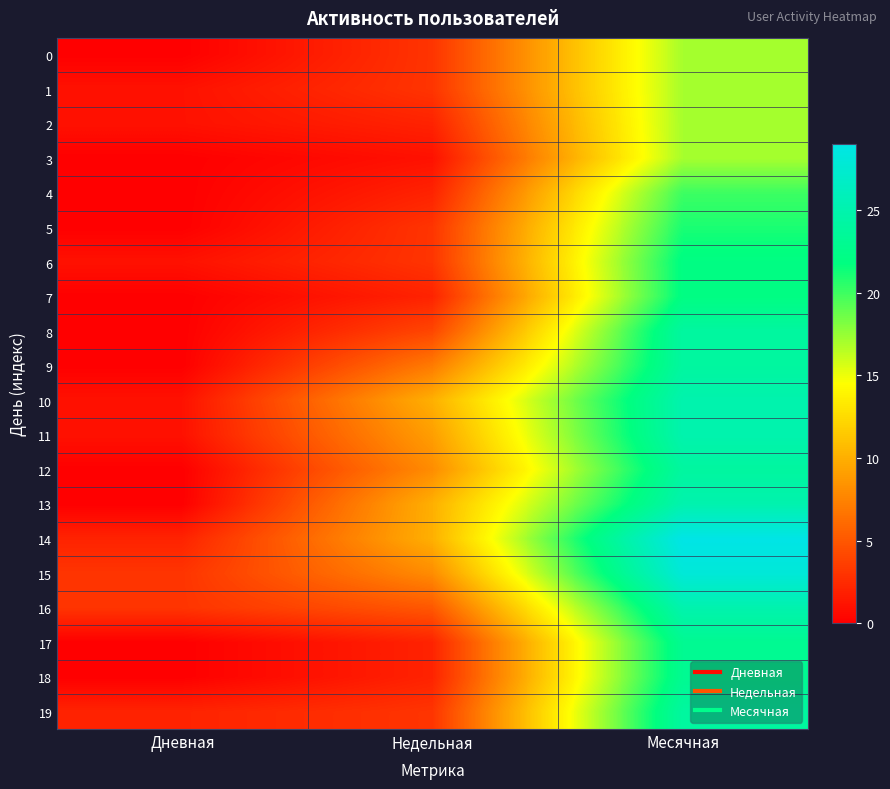

Reading right to left, list all the values displayed in this chart.

0: Месячная=17	Недельная=3	Дневная=0
1: Месячная=17	Недельная=3	Дневная=1
2: Месячная=17	Недельная=2	Дневная=1
3: Месячная=17	Недельная=1	Дневная=0
4: Месячная=20	Недельная=2	Дневная=0
5: Месячная=21	Недельная=3	Дневная=0
6: Месячная=22	Недельная=3	Дневная=1
7: Месячная=22	Недельная=2	Дневная=0
8: Месячная=24	Недельная=4	Дневная=0
9: Месячная=24	Недельная=7	Дневная=0
10: Месячная=25	Недельная=10	Дневная=1
11: Месячная=25	Недельная=9	Дневная=1
12: Месячная=24	Недельная=8	Дневная=0
13: Месячная=25	Недельная=10	Дневная=0
14: Месячная=29	Недельная=10	Дневная=2
15: Месячная=28	Недельная=8	Дневная=3
16: Месячная=25	Недельная=5	Дневная=3
17: Месячная=23	Недельная=2	Дневная=0
18: Месячная=23	Недельная=2	Дневная=0
19: Месячная=24	Недельная=3	Дневная=2